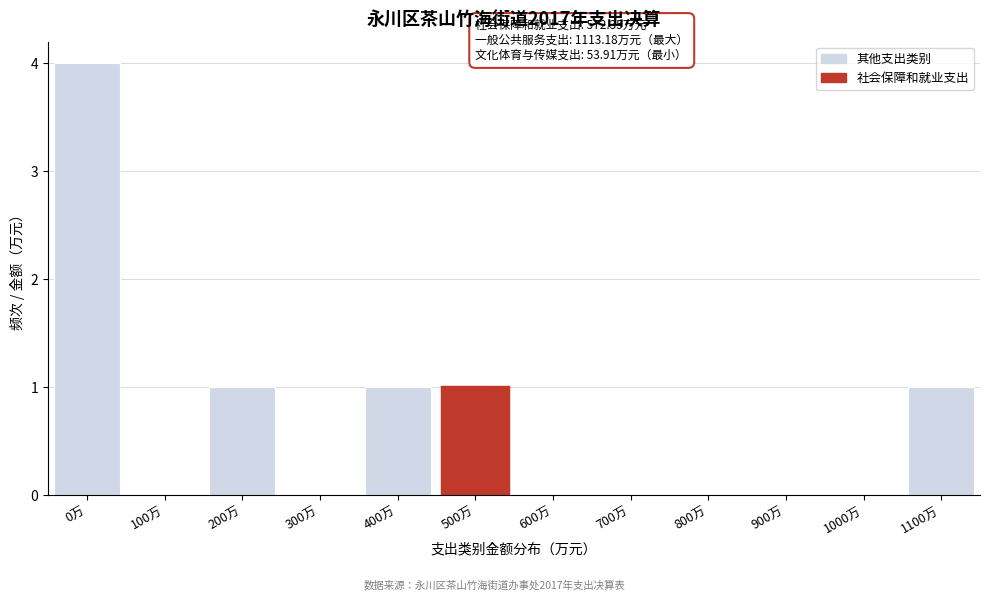

Reading right to left, what are all the values shown in this chart?

1100万=1	1000万=0	900万=0	800万=0	700万=0	600万=0	500万=1	400万=1	300万=0	200万=1	100万=0	0万=4